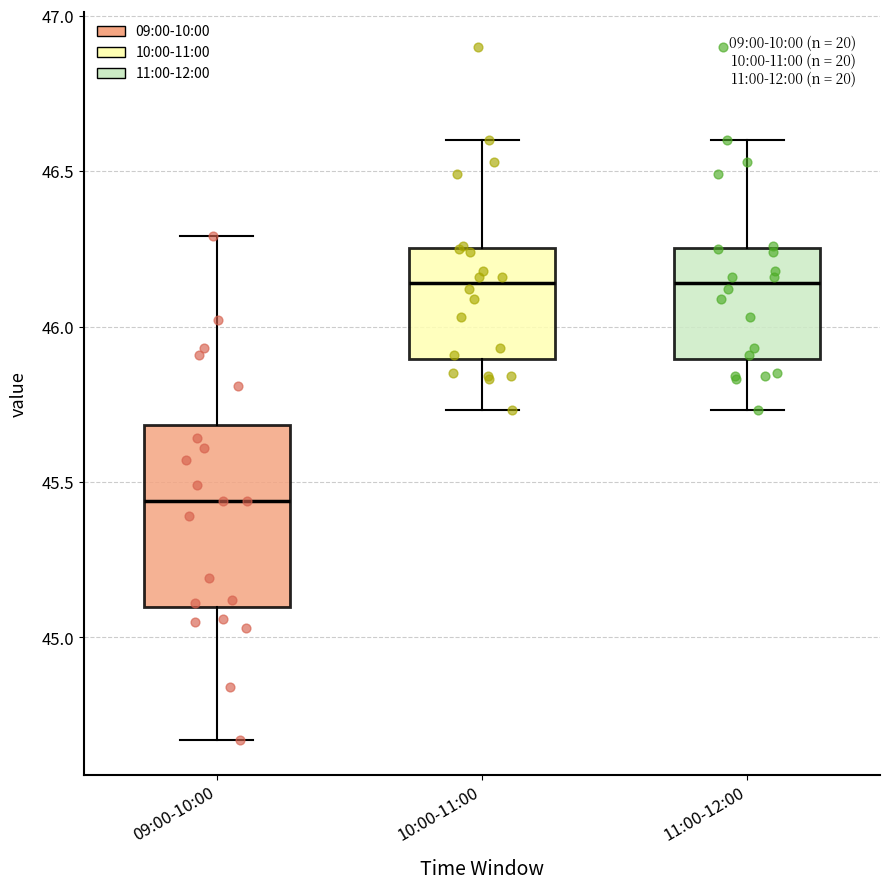

Where is the lower edge of the box for 10:00-11:00 on the y-axis? The values are not printed on the chart, so give them approximately, as read against the axis.

45.90